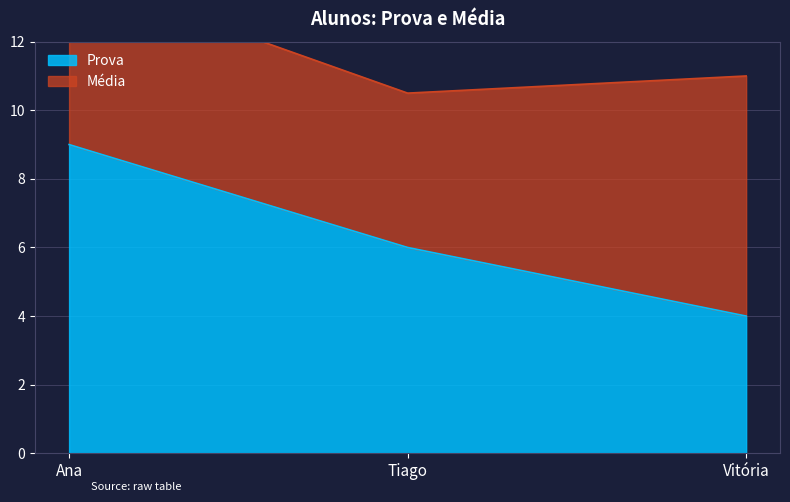

What position from the right is Vitória?

1